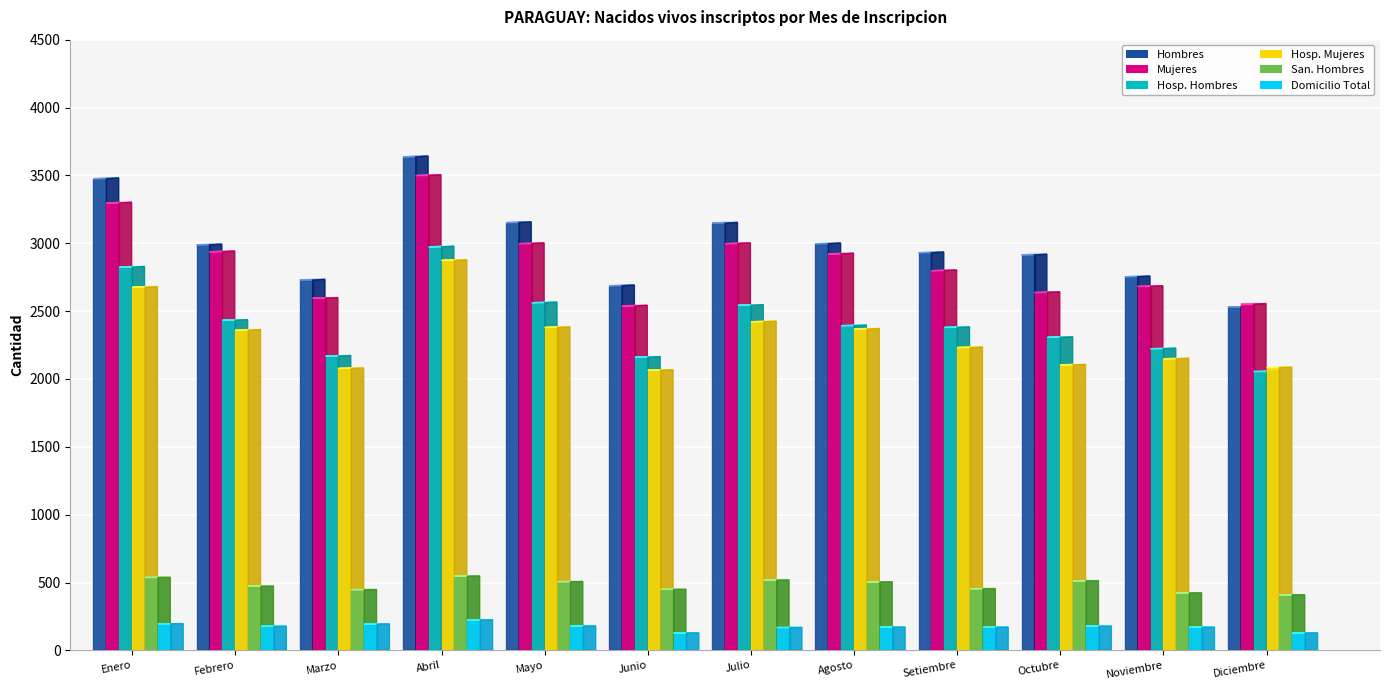

Reading left to right, extract all data points from this chart.

Hombres: Enero=3475	Febrero=2988	Marzo=2729	Abril=3636	Mayo=3152	Junio=2687	Julio=3148	Agosto=2996	Setiembre=2930	Octubre=2914	Noviembre=2753	Diciembre=2529
Mujeres: Enero=3296	Febrero=2937	Marzo=2595	Abril=3499	Mayo=2997	Junio=2538	Julio=2997	Agosto=2921	Setiembre=2798	Octubre=2637	Noviembre=2682	Diciembre=2551
Hosp. Hombres: Enero=2824	Febrero=2433	Marzo=2169	Abril=2973	Mayo=2562	Junio=2161	Julio=2543	Agosto=2393	Setiembre=2380	Octubre=2307	Noviembre=2223	Diciembre=2055
Hosp. Mujeres: Enero=2676	Febrero=2360	Marzo=2078	Abril=2874	Mayo=2380	Junio=2065	Julio=2422	Agosto=2368	Setiembre=2232	Octubre=2104	Noviembre=2149	Diciembre=2084
San. Hombres: Enero=538	Febrero=474	Marzo=448	Abril=548	Mayo=507	Junio=450	Julio=519	Agosto=505	Setiembre=455	Octubre=513	Noviembre=424	Diciembre=410
Domicilio Total: Enero=197	Febrero=178	Marzo=195	Abril=225	Mayo=180	Junio=129	Julio=169	Agosto=172	Setiembre=171	Octubre=179	Noviembre=171	Diciembre=129